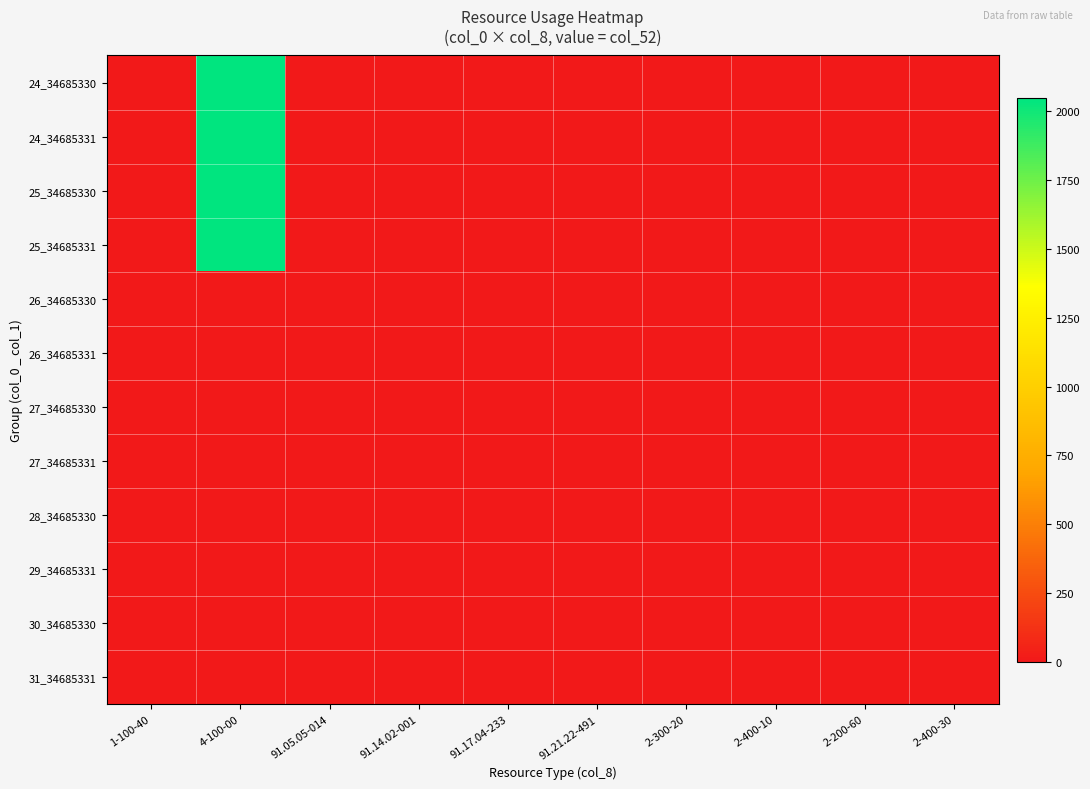

What is the greatest value displayed?

2048